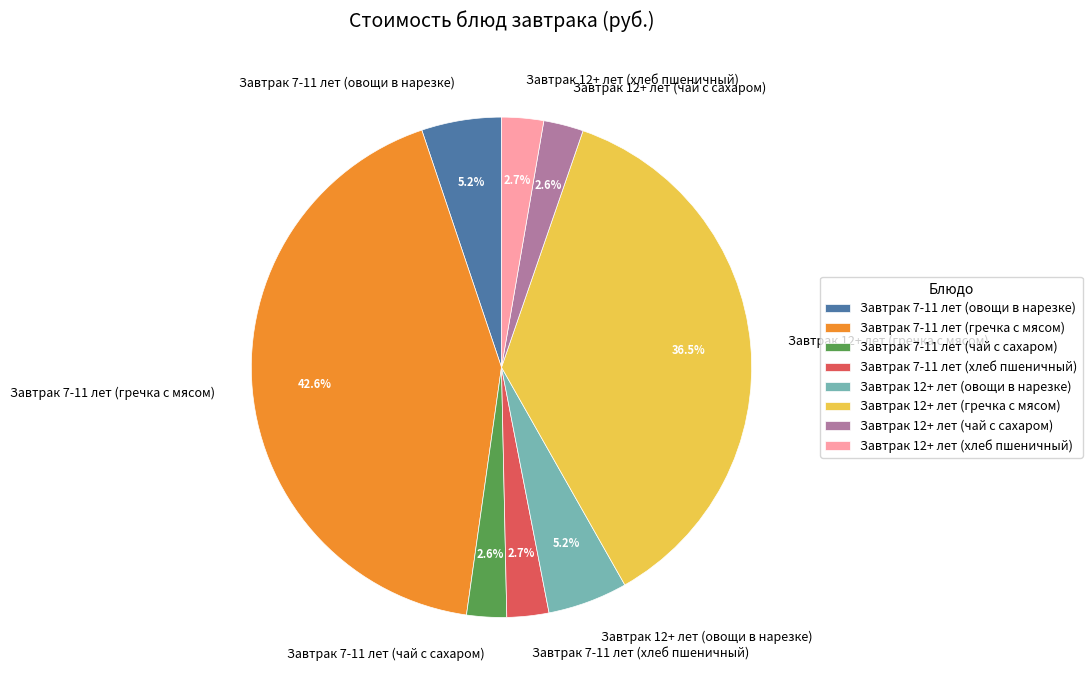

Combined, what portion of the pie is Завтрак 7-11 лет (хлеб пшеничный) and Завтрак 7-11 лет (чай с сахаром)?

5.3%